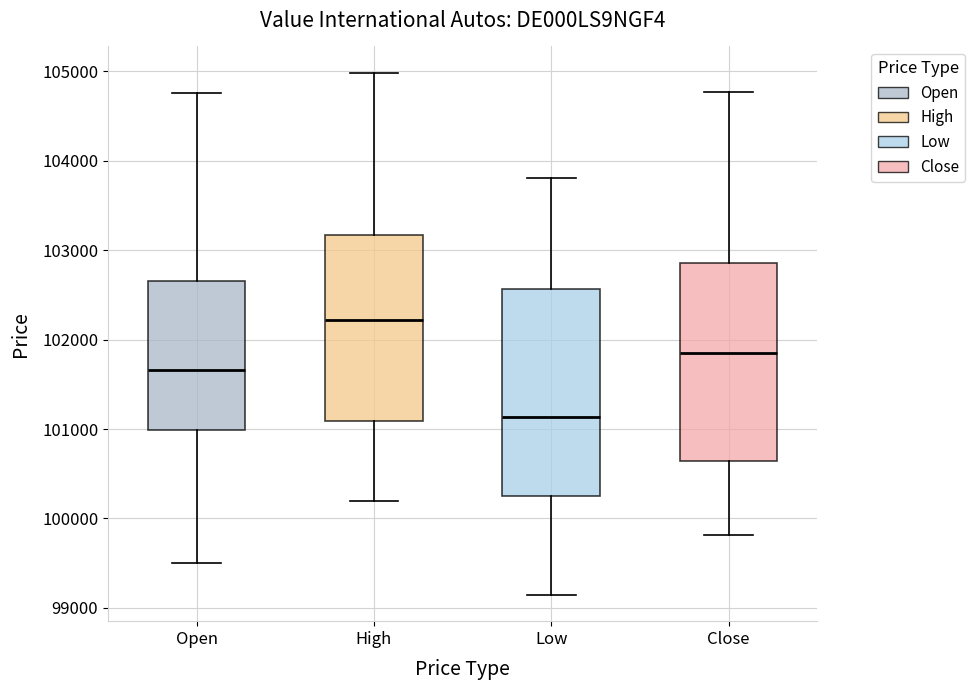

Which box's median line is the lowest?

Low